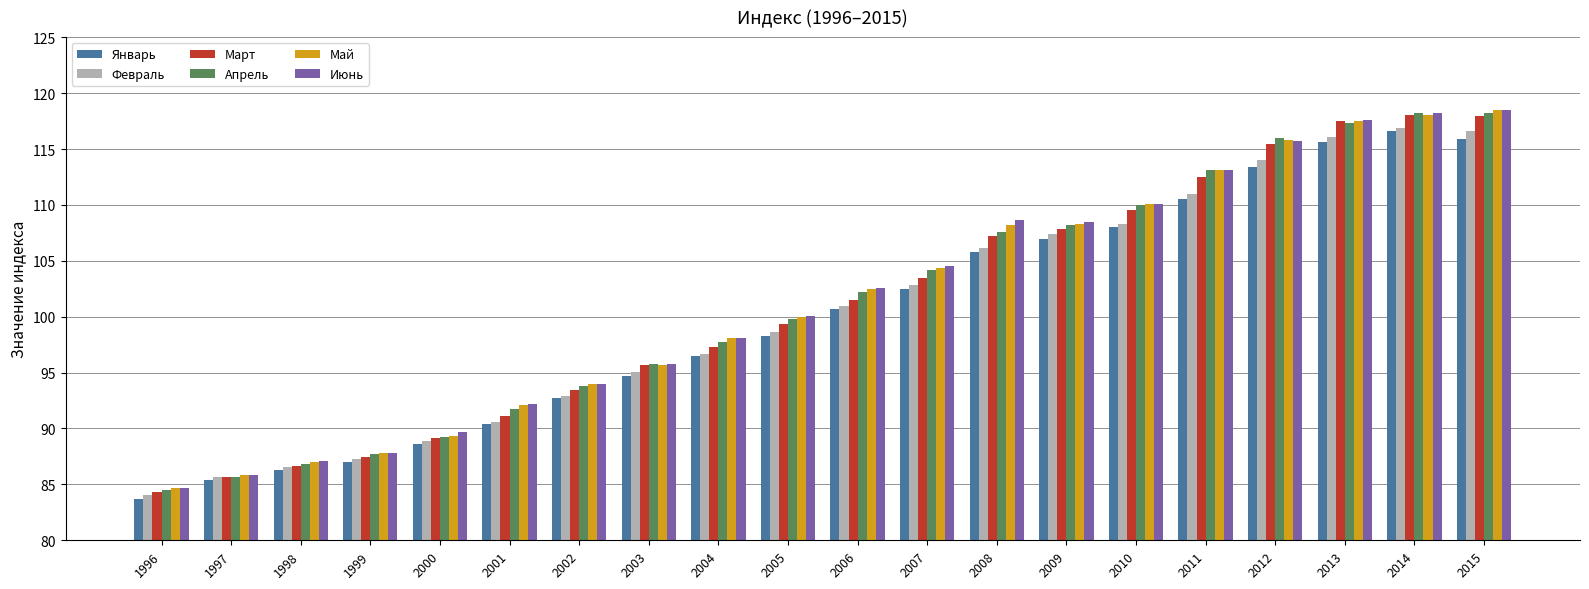

What is the value of the Февраль bar at the 16th from the left?

111.0